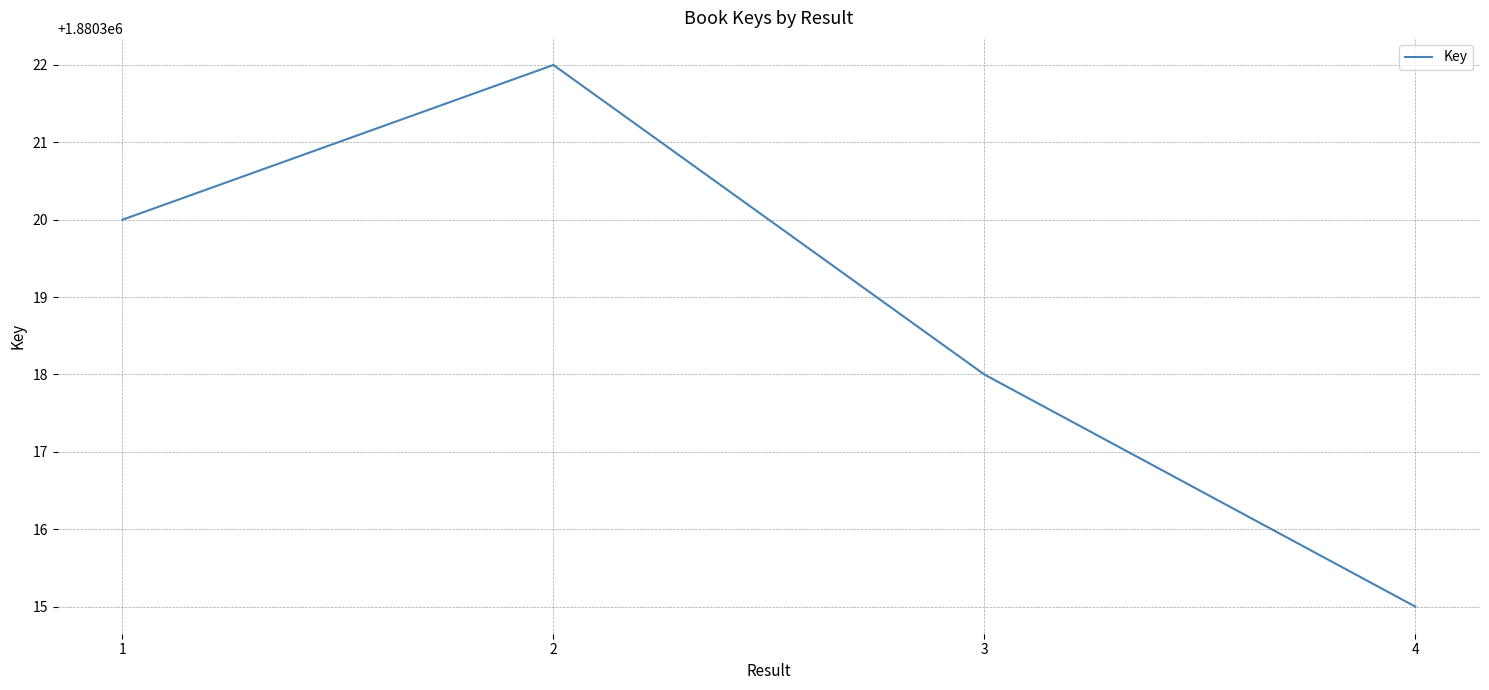

Rank the categories by value from lowest to highest.

4, 3, 1, 2